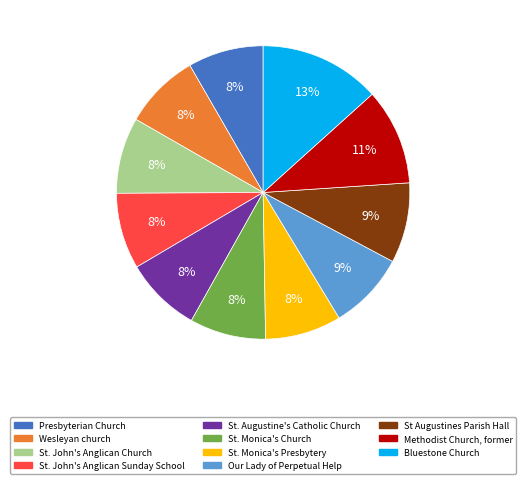

To the nearest percent, what portion does St. Monica's Church represent?

8%